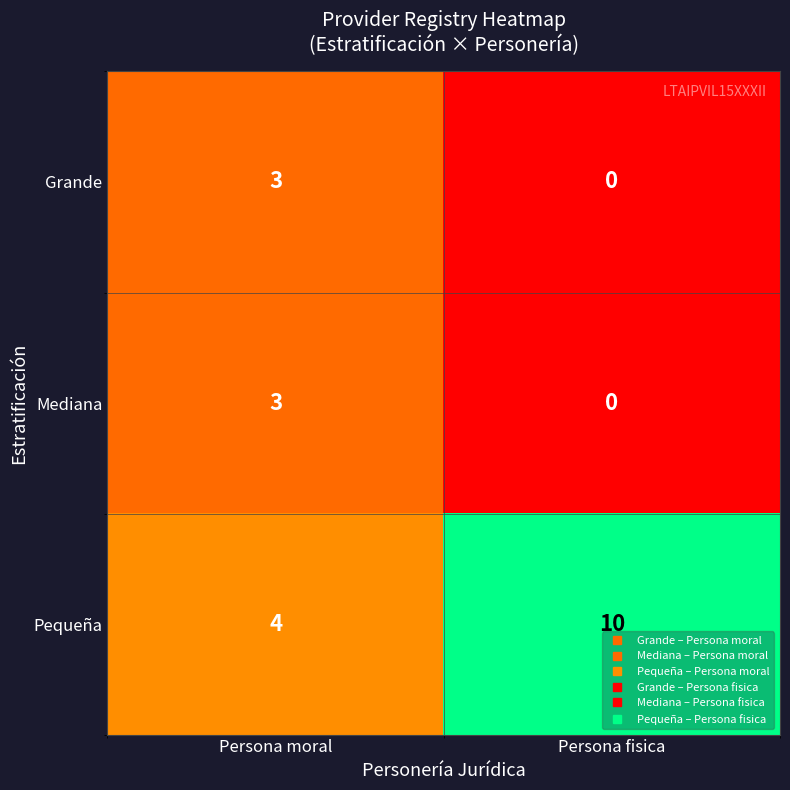

True or false: Mediana has a value of -1 at Persona fisica.

False